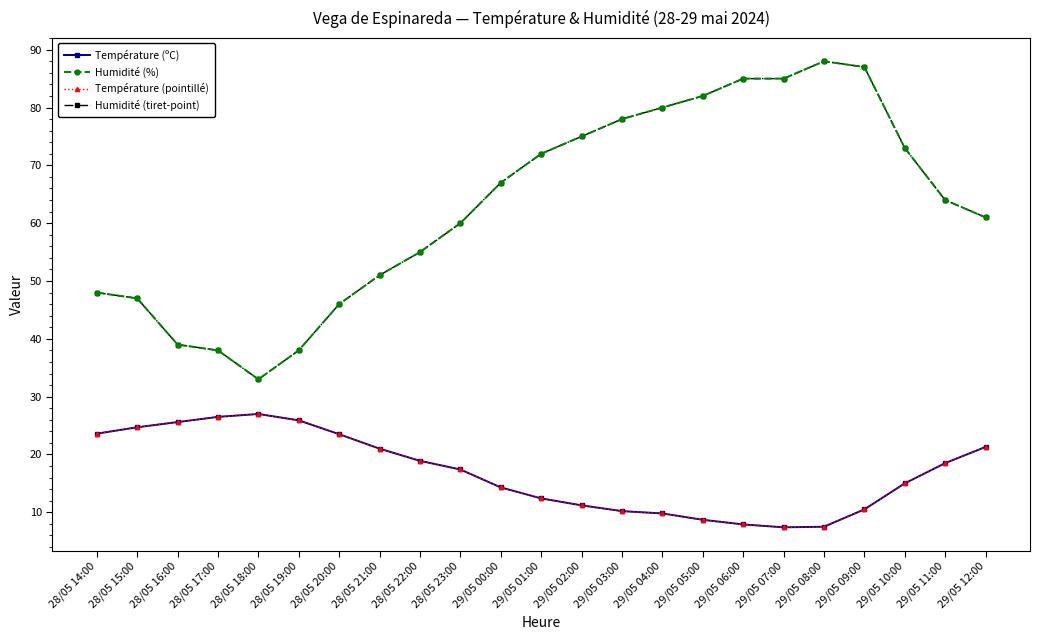

Reading left to right, extract all data points from this chart.

Température (ºC): 28/05 14:00=23.6	28/05 15:00=24.7	28/05 16:00=25.6	28/05 17:00=26.5	28/05 18:00=27.0	28/05 19:00=25.9	28/05 20:00=23.5	28/05 21:00=21.0	28/05 22:00=18.9	28/05 23:00=17.4	29/05 00:00=14.3	29/05 01:00=12.4	29/05 02:00=11.2	29/05 03:00=10.2	29/05 04:00=9.8	29/05 05:00=8.7	29/05 06:00=7.9	29/05 07:00=7.4	29/05 08:00=7.5	29/05 09:00=10.5	29/05 10:00=15.0	29/05 11:00=18.5	29/05 12:00=21.3
Humidité (%): 28/05 14:00=48.0	28/05 15:00=47.0	28/05 16:00=39.0	28/05 17:00=38.0	28/05 18:00=33.0	28/05 19:00=38.0	28/05 20:00=46.0	28/05 21:00=51.0	28/05 22:00=55.0	28/05 23:00=60.0	29/05 00:00=67.0	29/05 01:00=72.0	29/05 02:00=75.0	29/05 03:00=78.0	29/05 04:00=80.0	29/05 05:00=82.0	29/05 06:00=85.0	29/05 07:00=85.0	29/05 08:00=88.0	29/05 09:00=87.0	29/05 10:00=73.0	29/05 11:00=64.0	29/05 12:00=61.0
Température (pointillé): 28/05 14:00=23.6	28/05 15:00=24.7	28/05 16:00=25.6	28/05 17:00=26.5	28/05 18:00=27.0	28/05 19:00=25.9	28/05 20:00=23.5	28/05 21:00=21.0	28/05 22:00=18.9	28/05 23:00=17.4	29/05 00:00=14.3	29/05 01:00=12.4	29/05 02:00=11.2	29/05 03:00=10.2	29/05 04:00=9.8	29/05 05:00=8.7	29/05 06:00=7.9	29/05 07:00=7.4	29/05 08:00=7.5	29/05 09:00=10.5	29/05 10:00=15.0	29/05 11:00=18.5	29/05 12:00=21.3
Humidité (tiret-point): 28/05 14:00=48.0	28/05 15:00=47.0	28/05 16:00=39.0	28/05 17:00=38.0	28/05 18:00=33.0	28/05 19:00=38.0	28/05 20:00=46.0	28/05 21:00=51.0	28/05 22:00=55.0	28/05 23:00=60.0	29/05 00:00=67.0	29/05 01:00=72.0	29/05 02:00=75.0	29/05 03:00=78.0	29/05 04:00=80.0	29/05 05:00=82.0	29/05 06:00=85.0	29/05 07:00=85.0	29/05 08:00=88.0	29/05 09:00=87.0	29/05 10:00=73.0	29/05 11:00=64.0	29/05 12:00=61.0